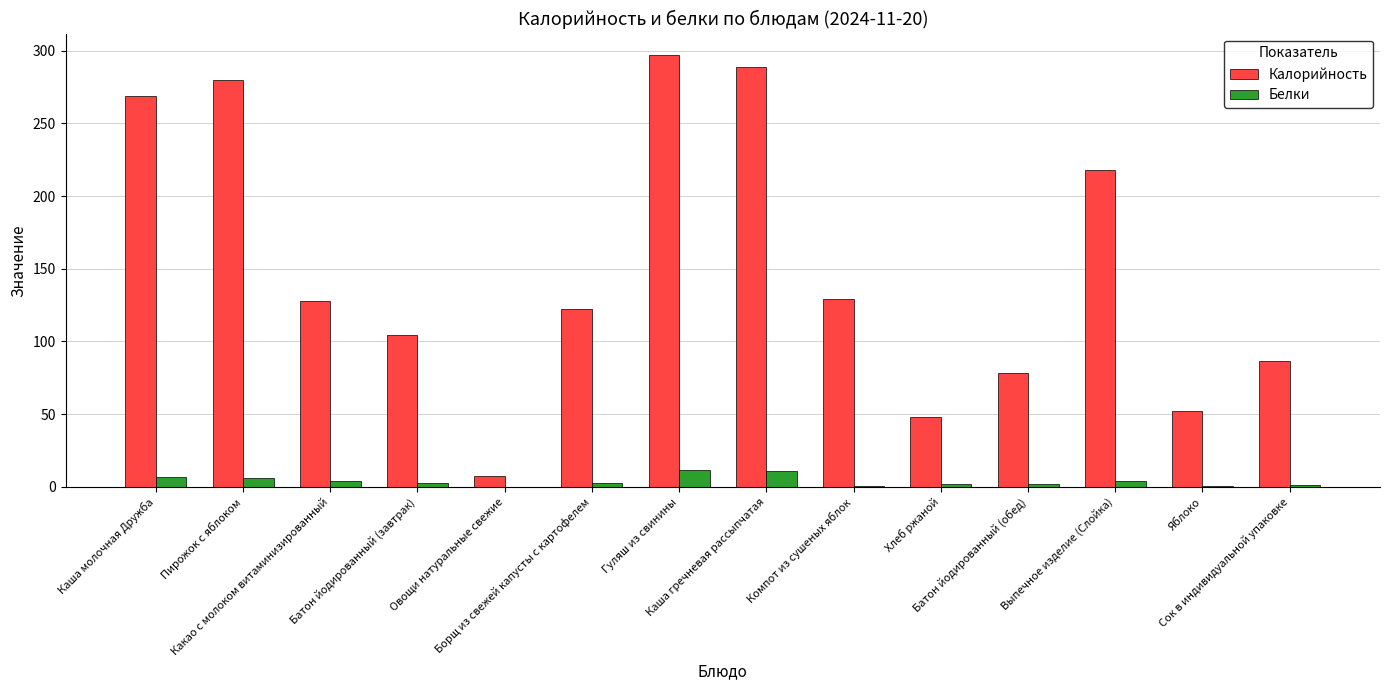

What is the sum of all Калорийность values?

2108.7